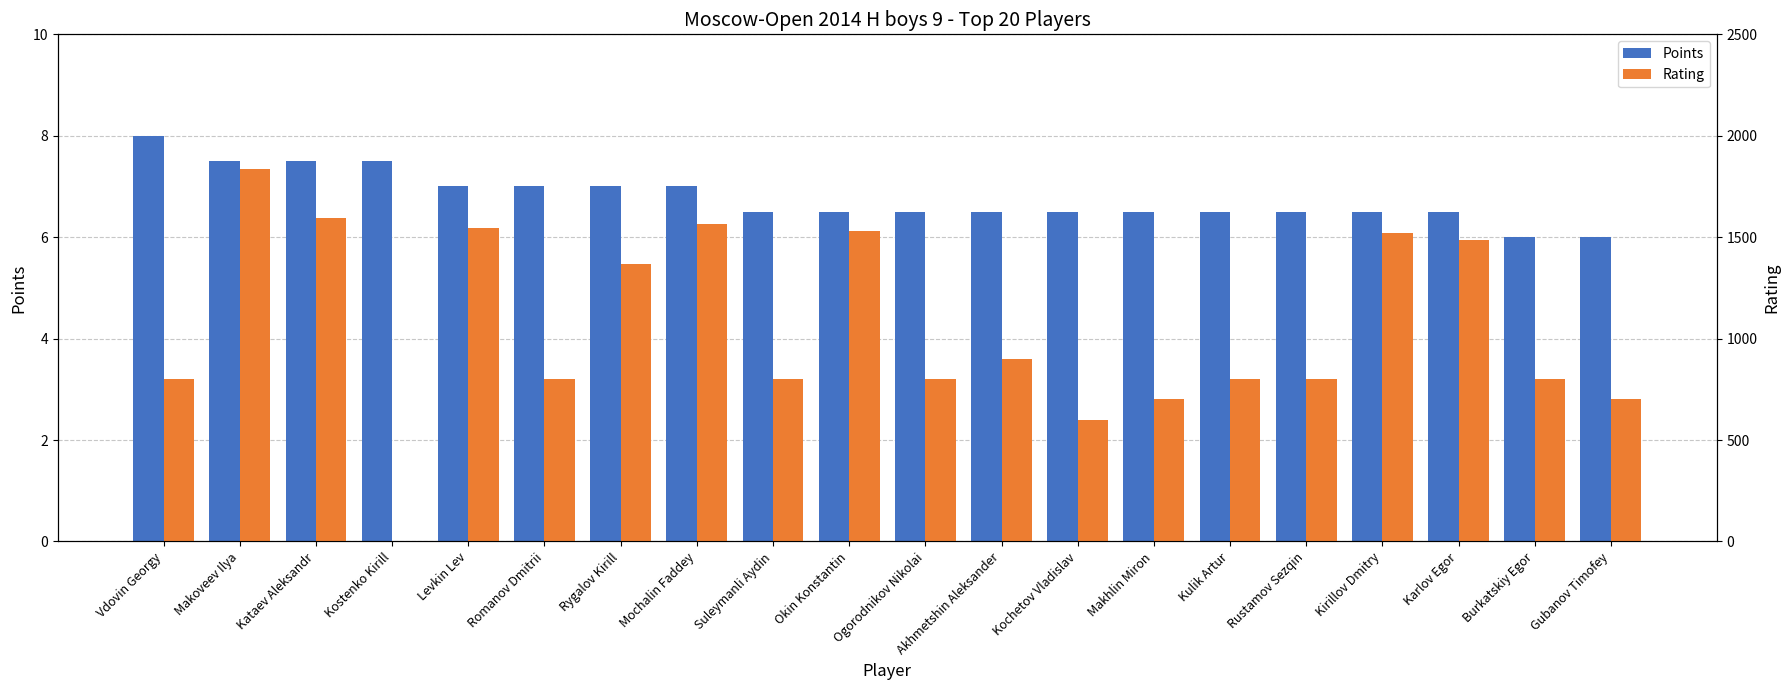

Between Rygalov Kirill and Suleymanli Aydin, which is larger?

Rygalov Kirill